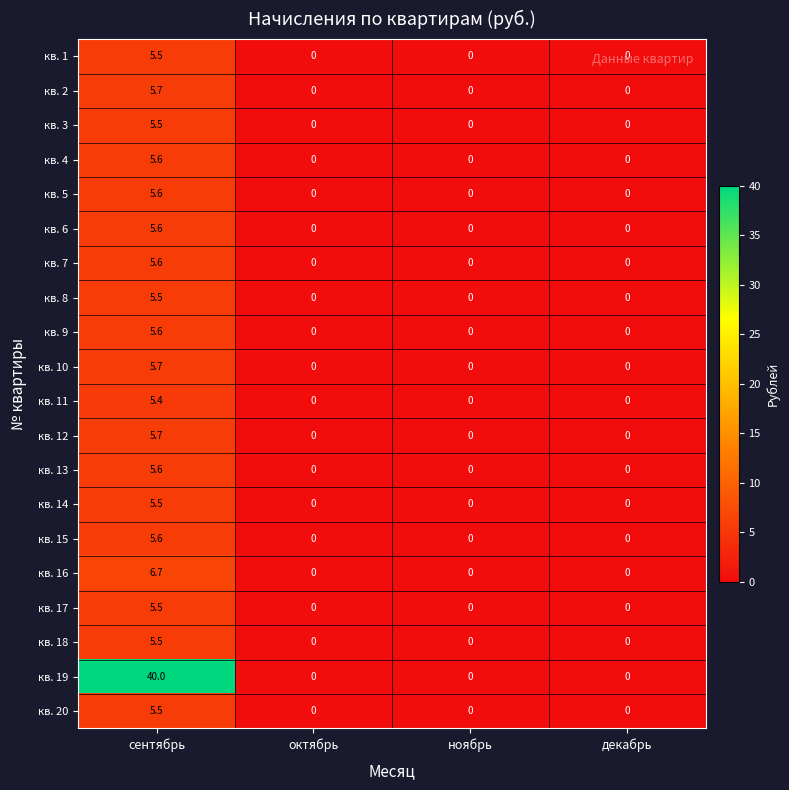

At which category is the sum across all series the highest?

сентябрь